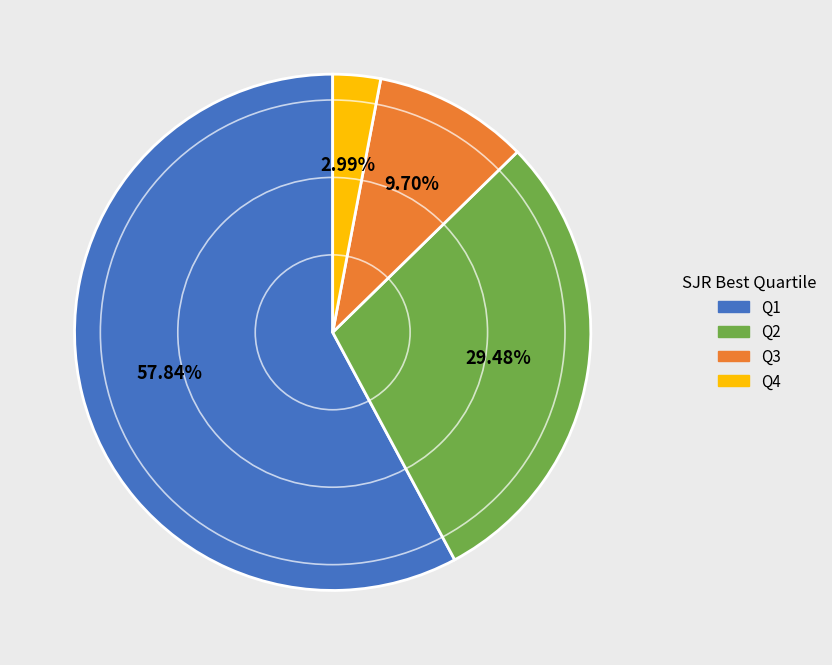

Rank the categories by value from highest to lowest.

Q1, Q2, Q3, Q4